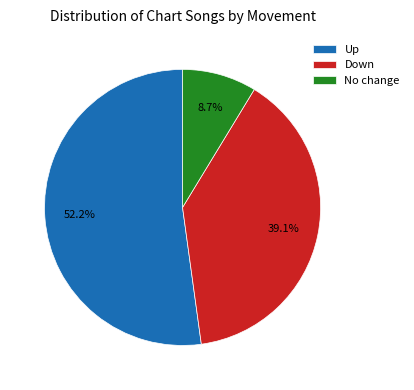

Does any single category account for the majority?

Yes